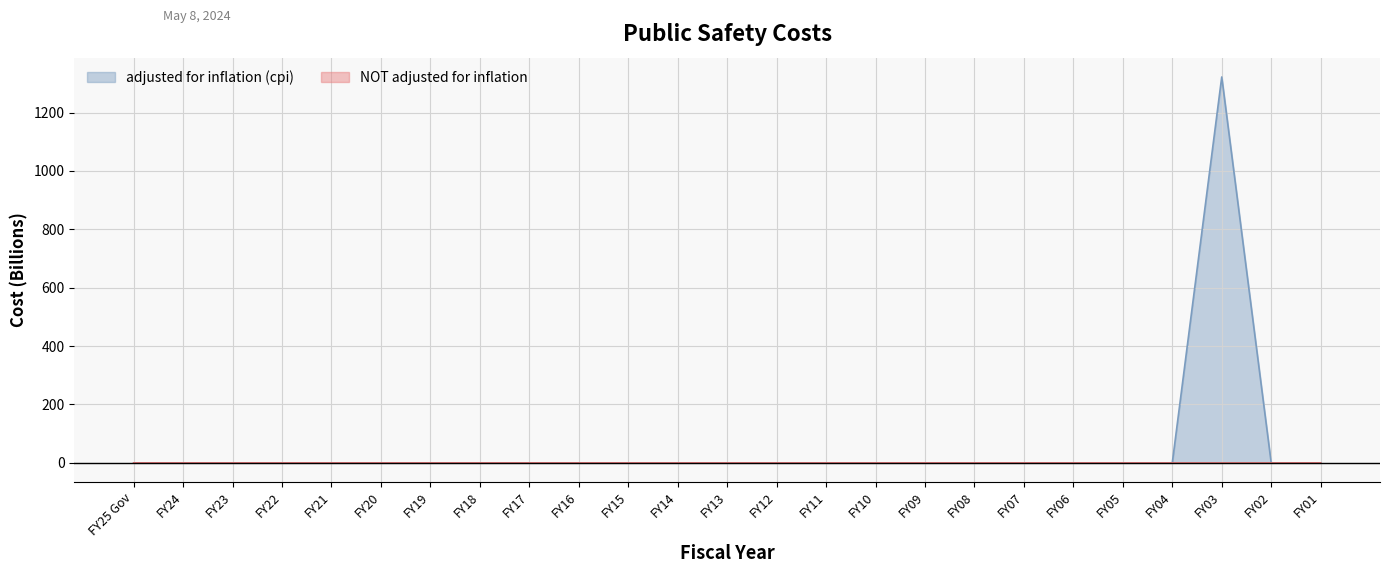

True or false: adjusted for inflation (cpi) and NOT adjusted for inflation intersect in this chart.

False